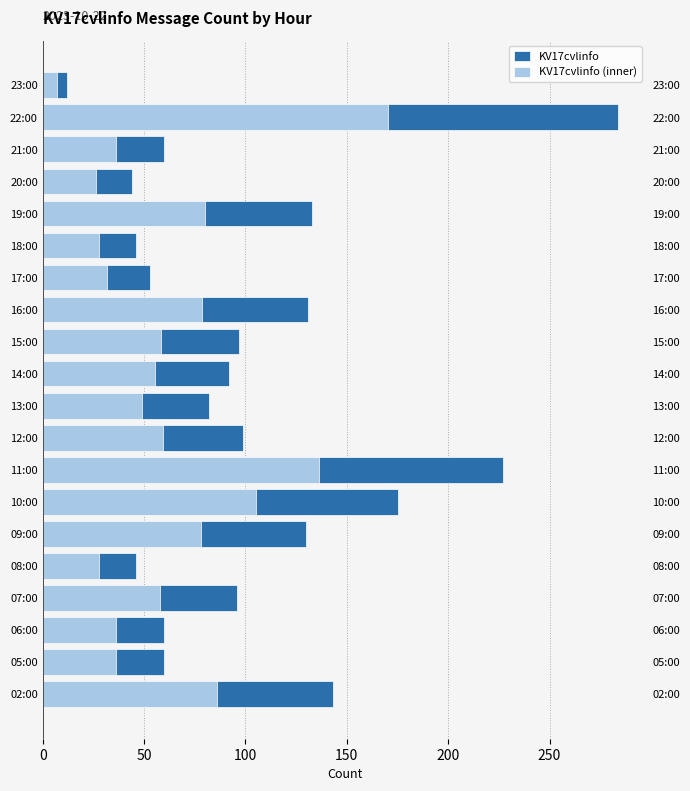

What is the smallest value displayed?

7.2